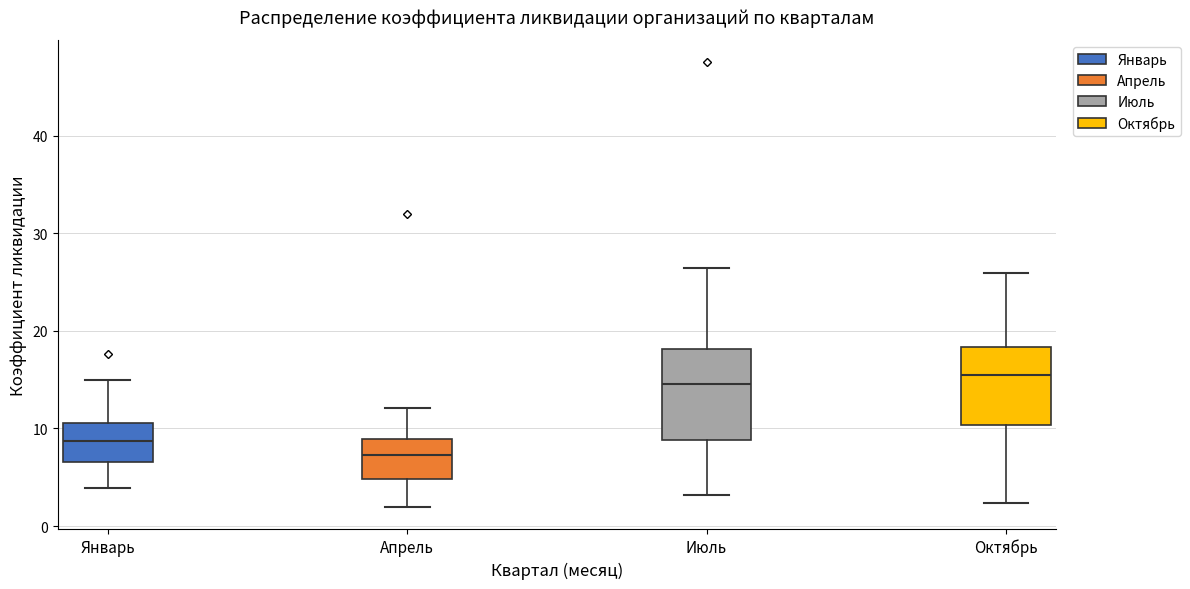

Which box is the tallest, from its lower edge to its upper edge?

Июль